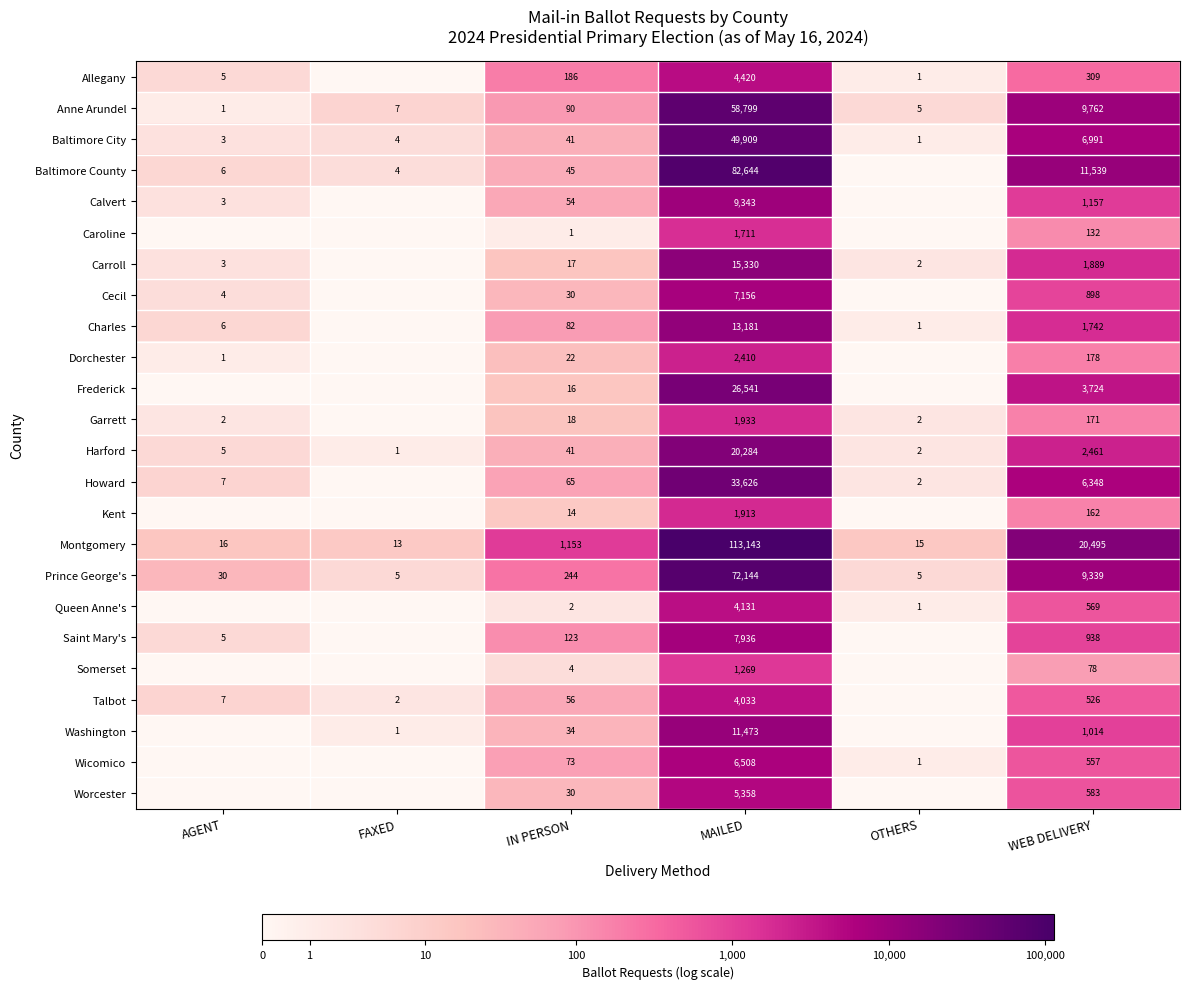

At which label does Prince George's reach its peak?

MAILED